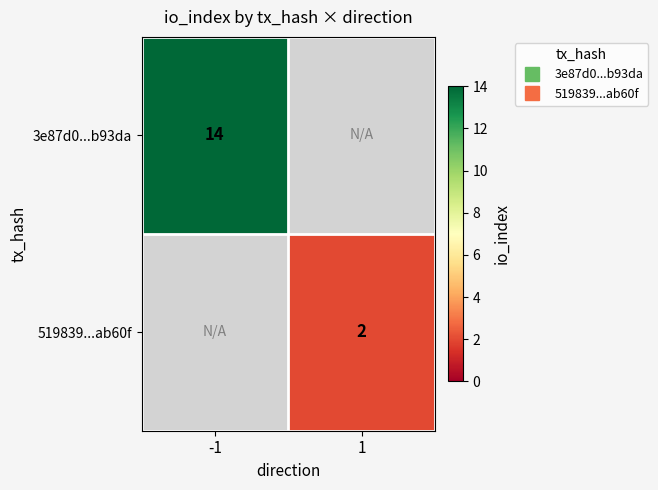

The 3e87d0...b93da series shows 19.4 at -1. True or false?

False